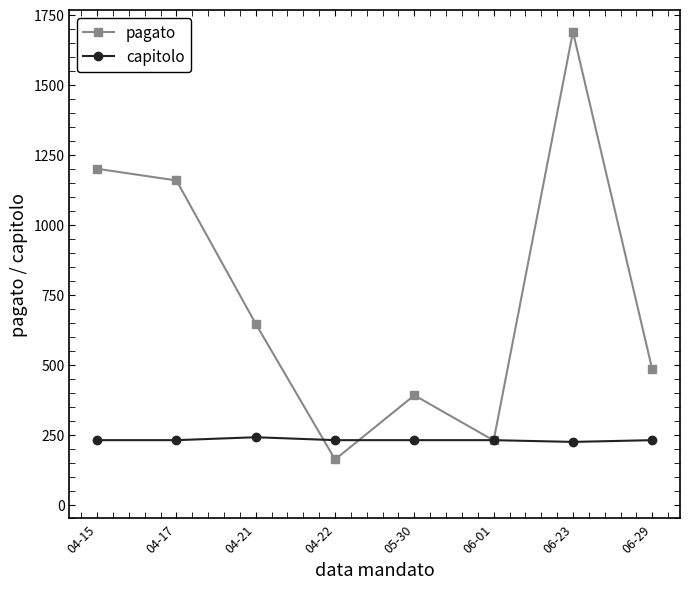

List the series in order of their peak value, highest first.

pagato, capitolo